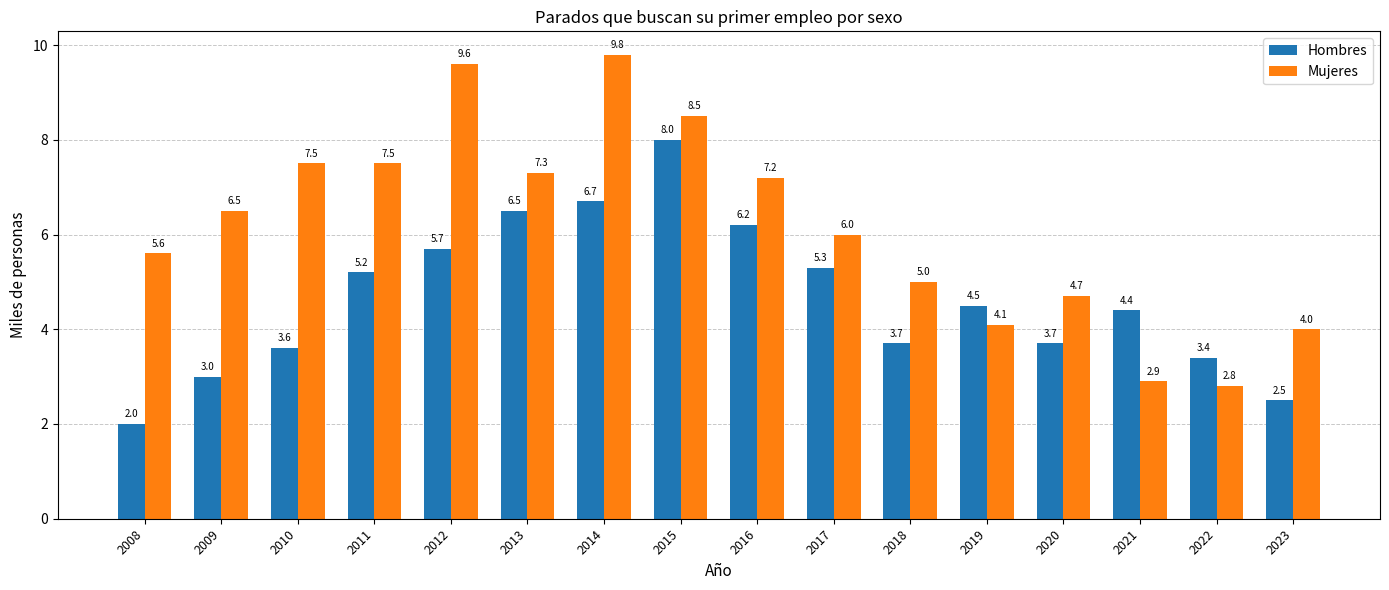

What is the spread (max minus min) of values at 2008?

3.6